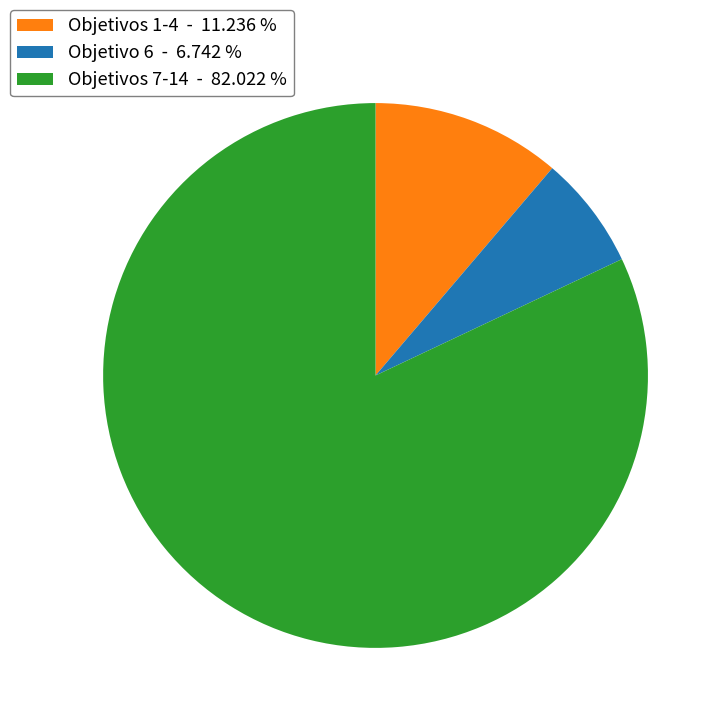

Rank the categories by value from highest to lowest.

Objetivos 7-14 - 82.022 %, Objetivos 1-4 - 11.236 %, Objetivo 6 - 6.742 %